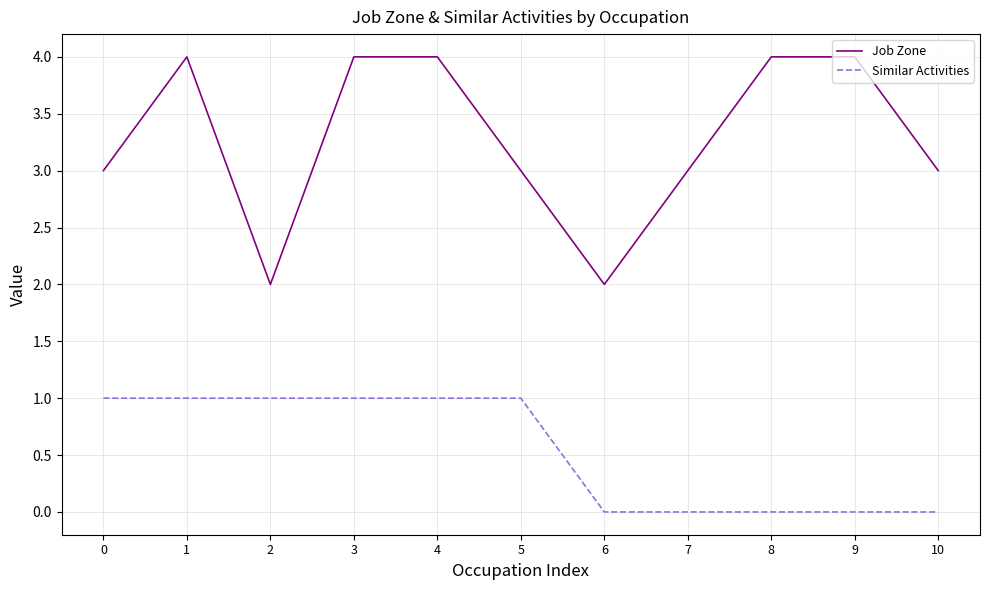

What is the highest value of the Job Zone series?

4